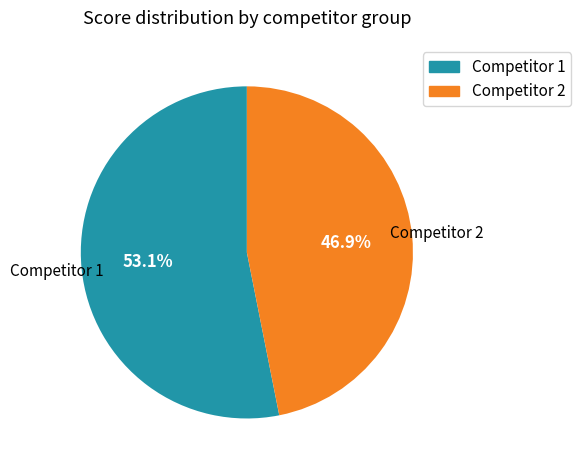

Combined, what portion of the pie is Competitor 2 and Competitor 1?

100.0%